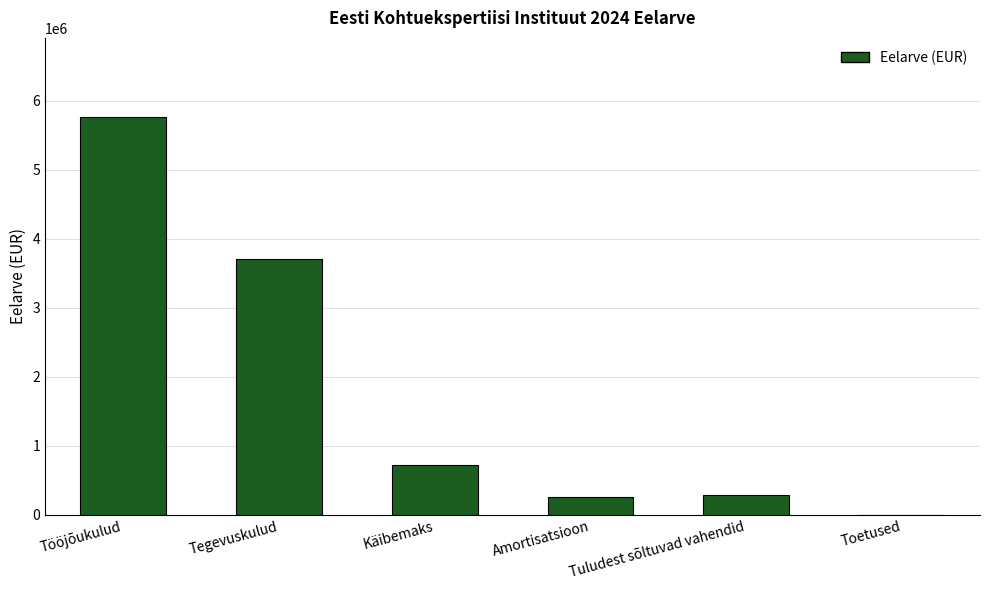

What is the sum of the values at Tuludest sõltuvad vahendid and Tööjõukulud?

6040680.0